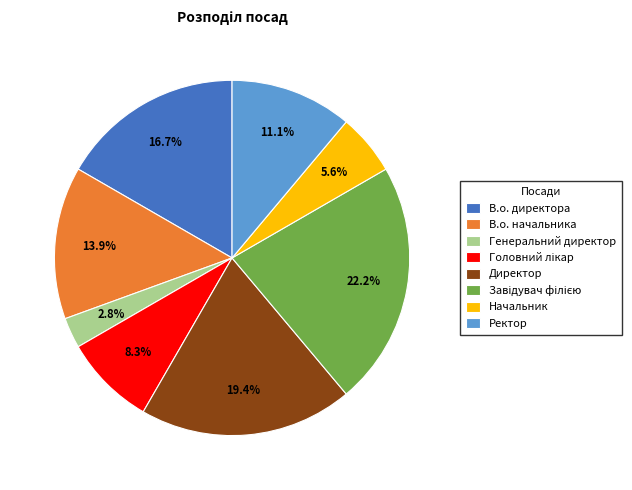

What is the ratio of the value at В.о. начальника to the value at В.о. директора?

0.8